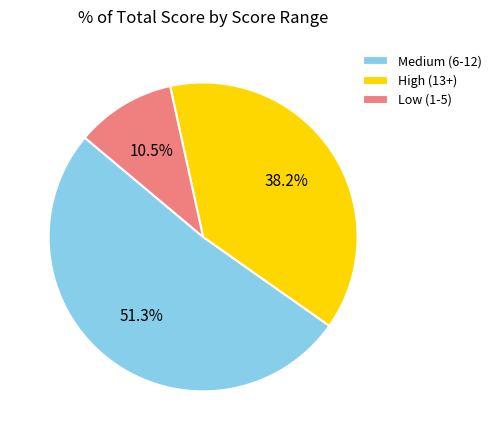

Rank the categories by value from lowest to highest.

Low (1-5), High (13+), Medium (6-12)